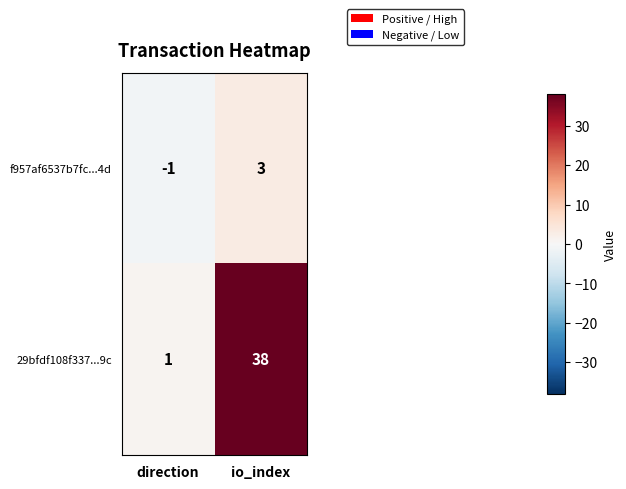

Rank the series by their average value, from highest to lowest.

29bfdf108f337...9c, f957af6537b7fc...4d